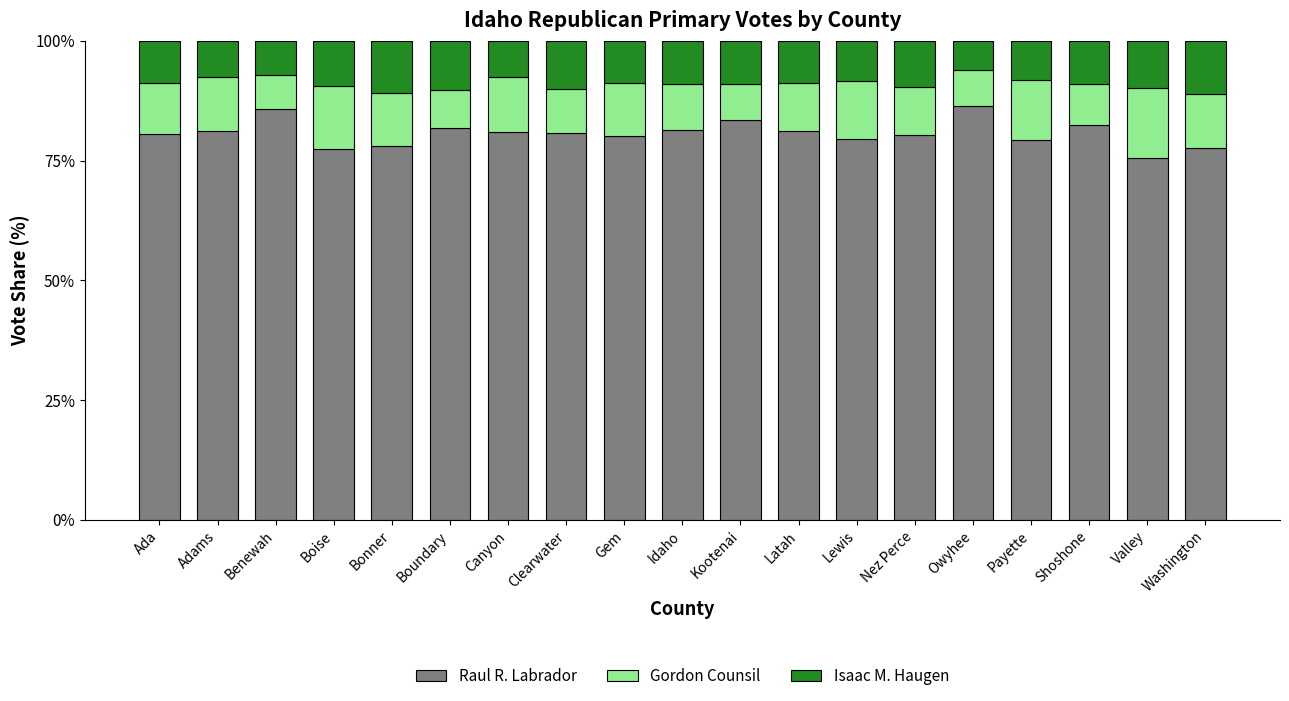

What is the minimum value for Raul R. Labrador?

75.5